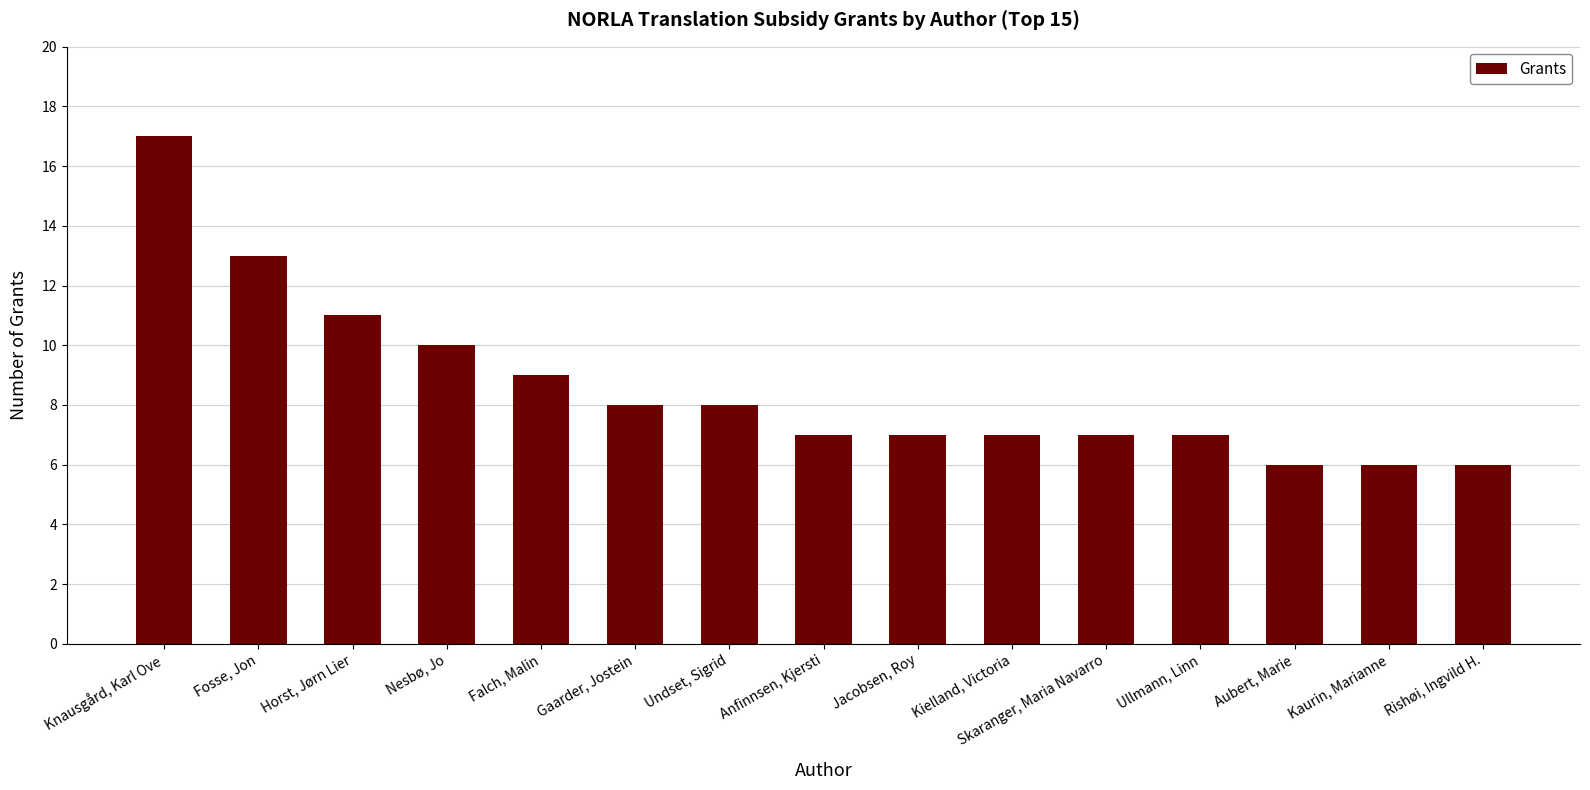

What is the label of the 15th bar from the left?

Rishøi, Ingvild H.